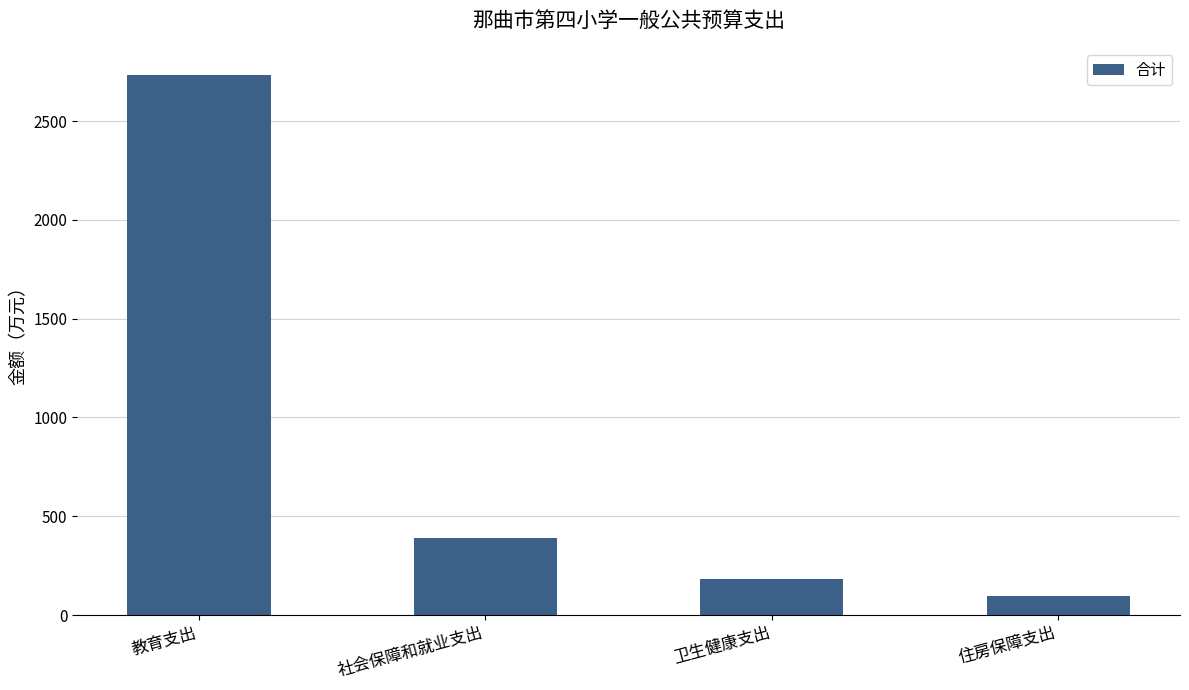

List the labels in order of value, smallest first.

住房保障支出, 卫生健康支出, 社会保障和就业支出, 教育支出